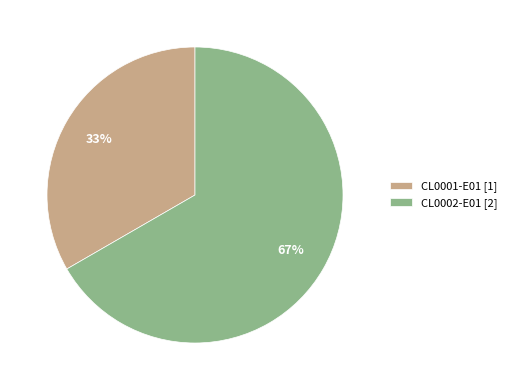

What percentage is the CL0001-E01 slice, to the nearest percent?

33%